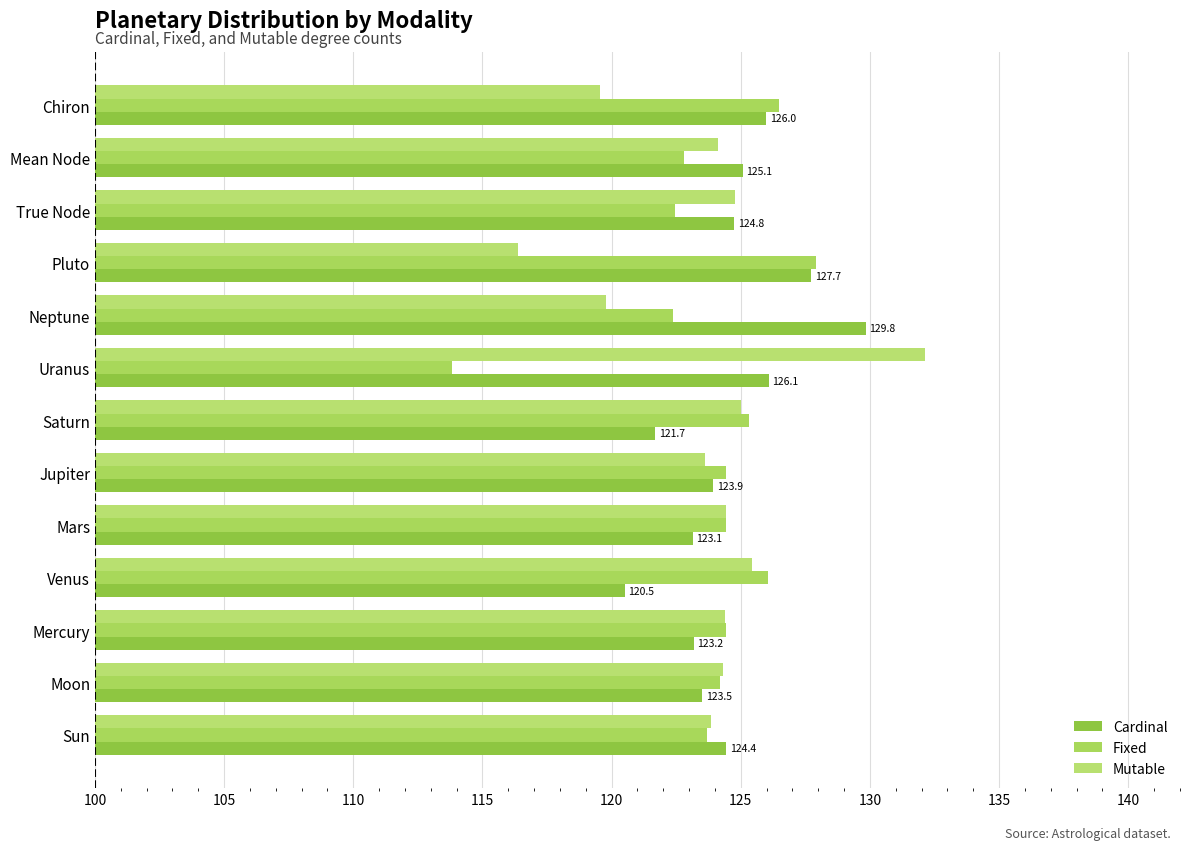

How many distinct data groups are displayed?

3